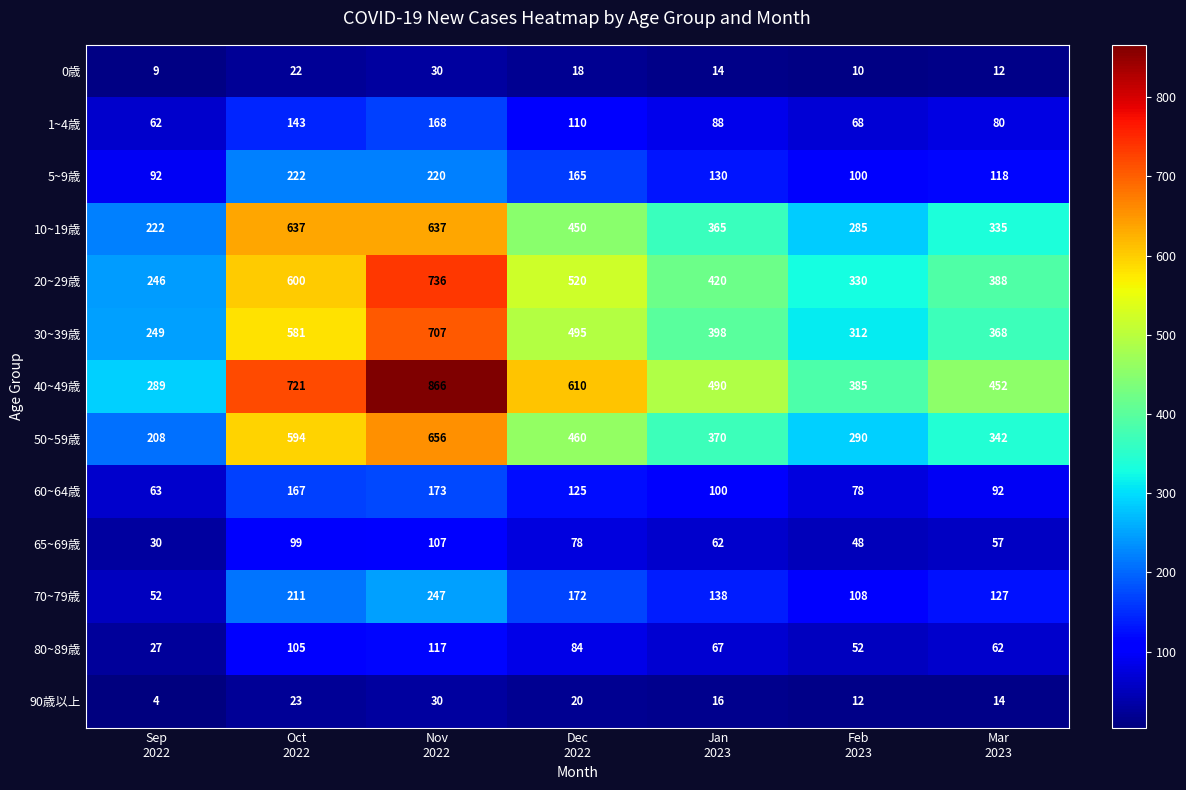

Which series has the largest range (max minus min)?

40~49歳